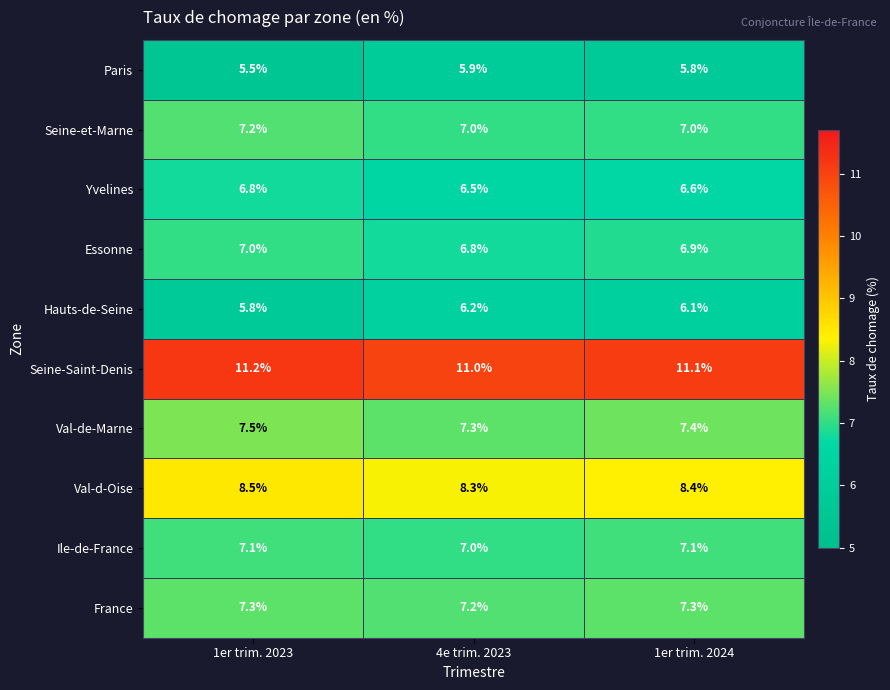

What is the difference between the highest and lowest values at 1er trim. 2024?

5.3